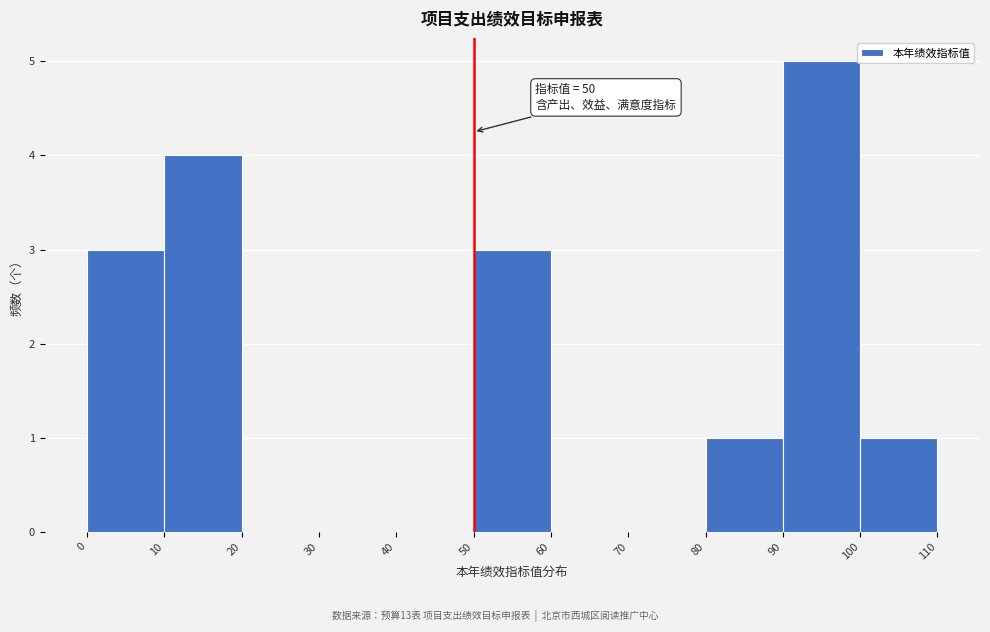

Over which range of the x-axis is the bar tallest?

90 to 100